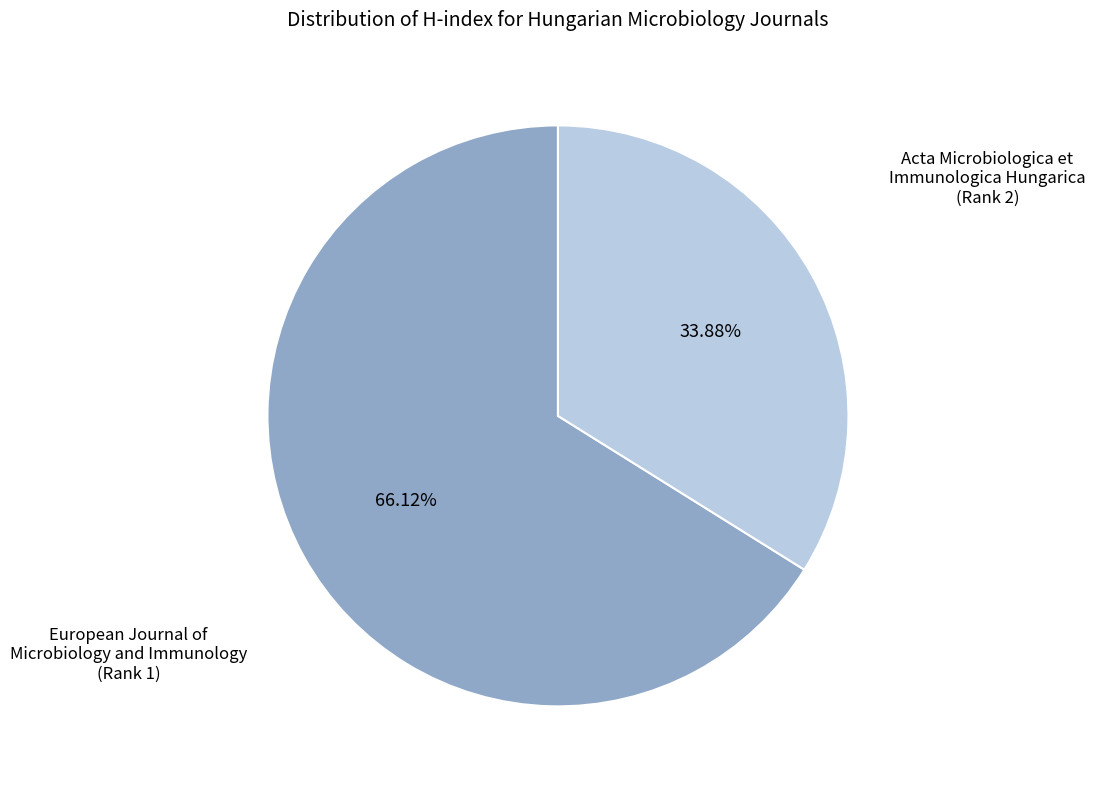

Is there any slice that represents more than half of the pie?

Yes